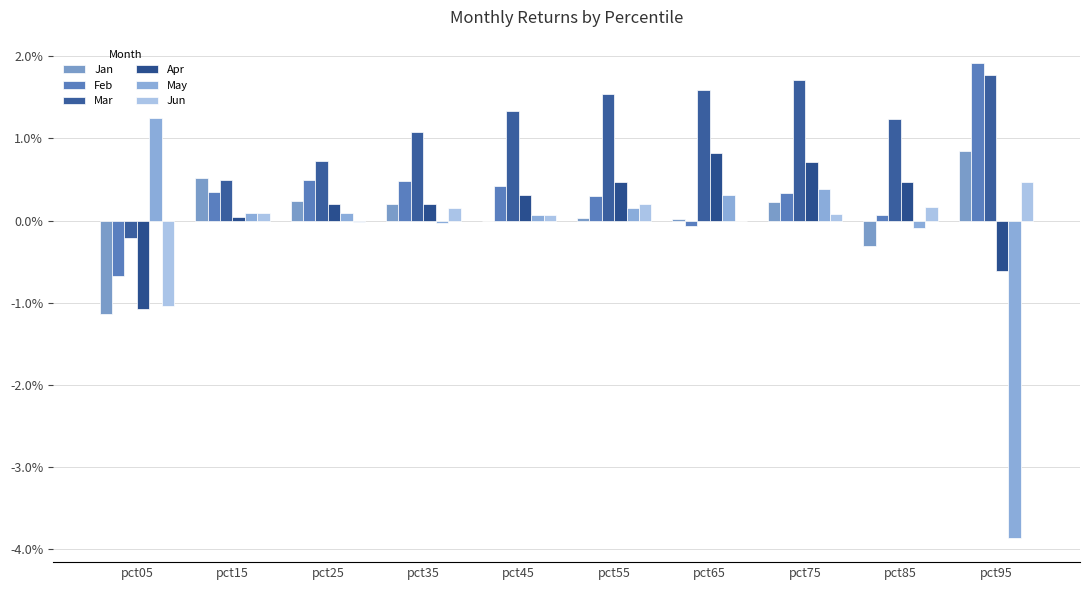

Which series has the widest spread of values?

May